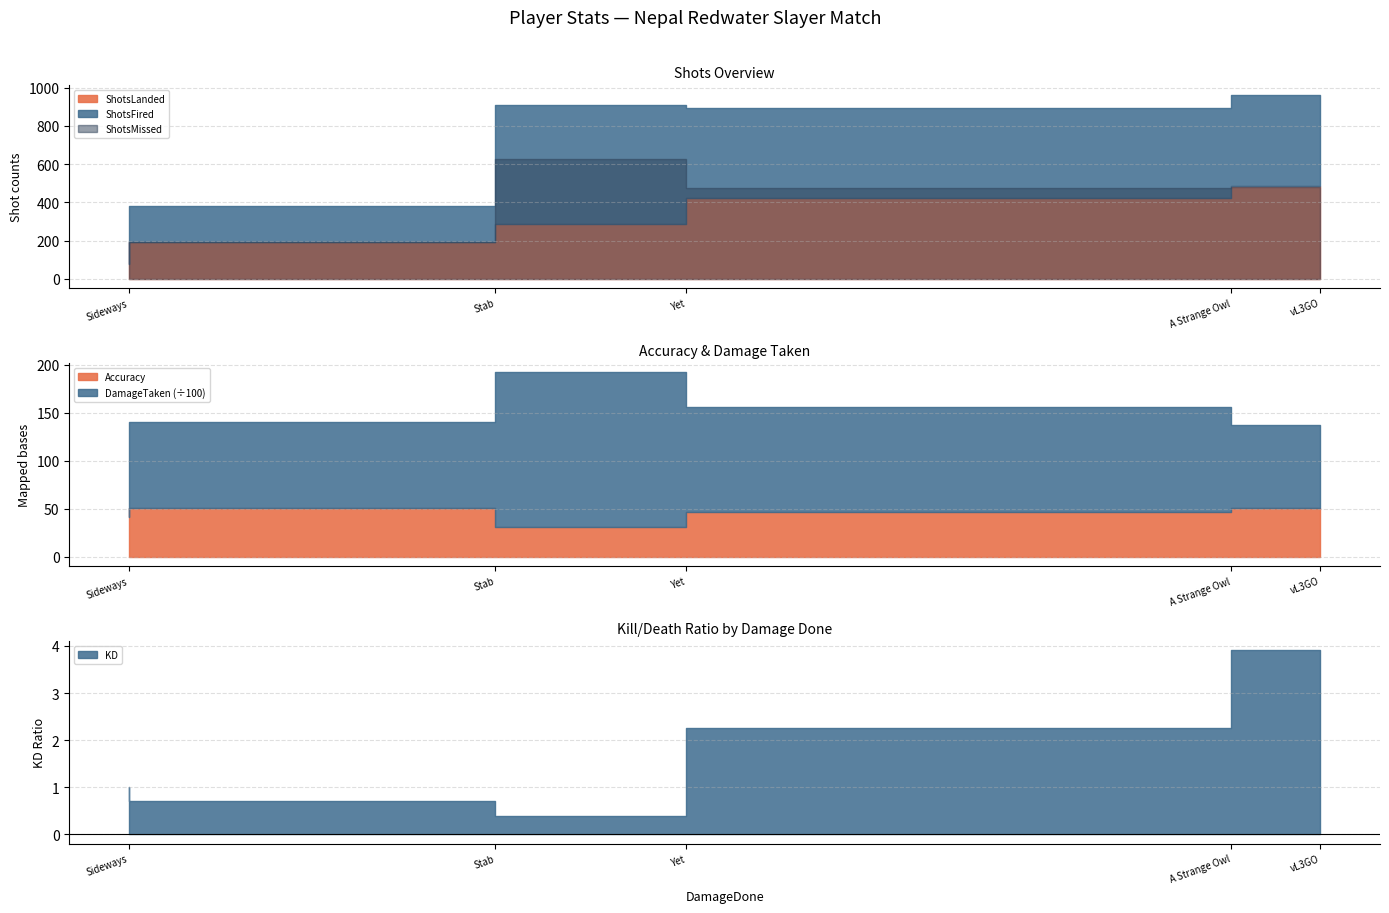

Does the chart display data point markers on the line(s)?

No